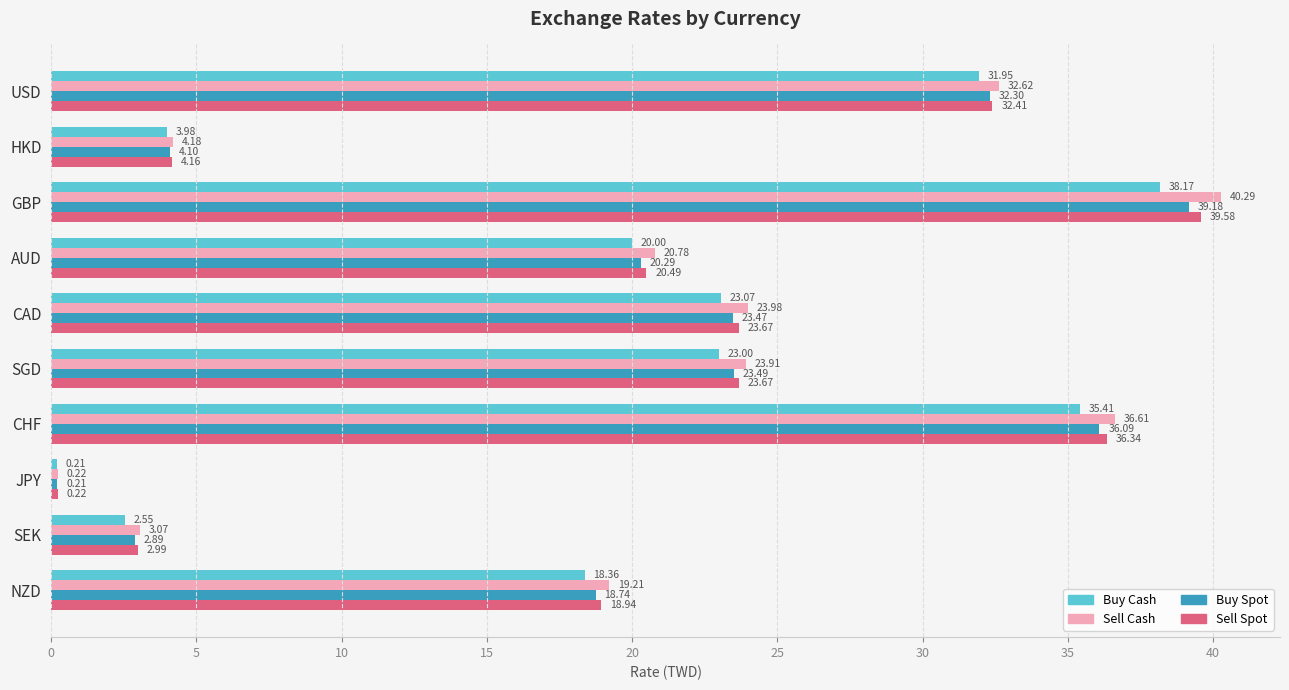

What is the difference between the second highest and second lowest values in the Buy Spot series?

33.2